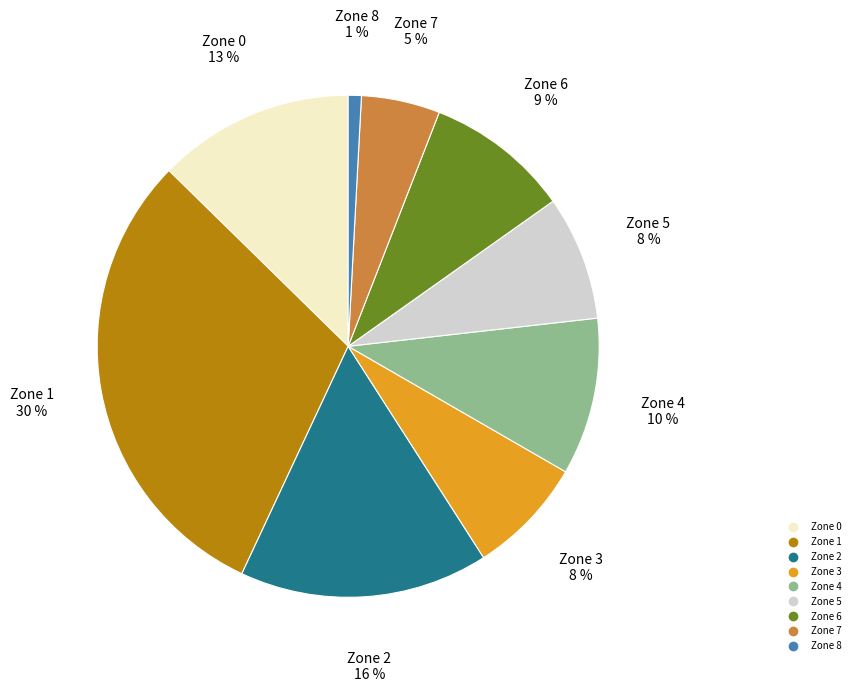

What is the total percentage of Zone 4 and Zone 1?

40.5%